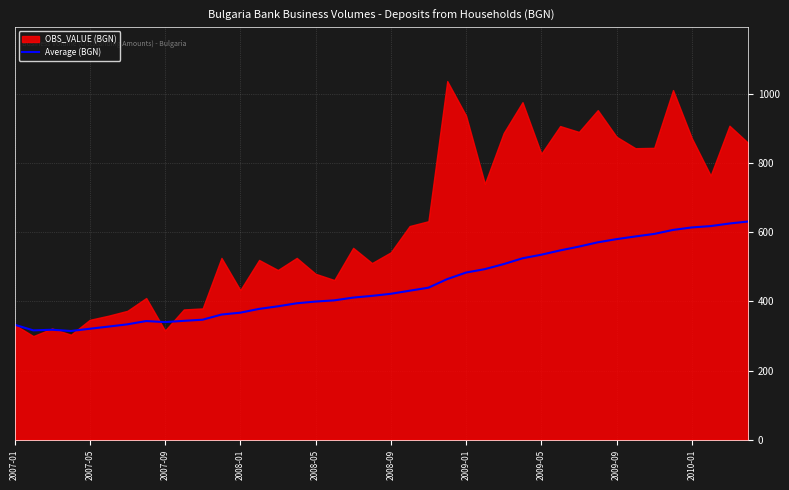

What is the minimum value for Average (BGN)?

314.8